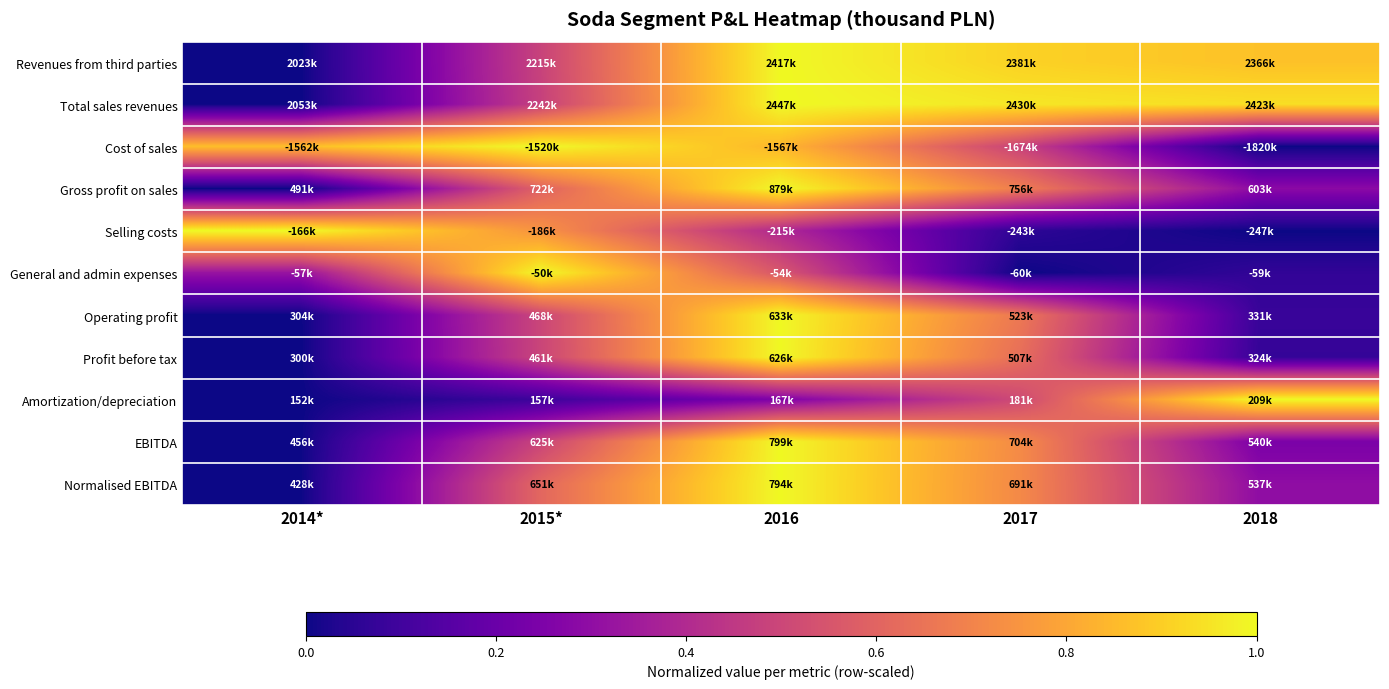

Reading left to right, extract all data points from this chart.

Revenues from third parties: 2014*=0.0	2015*=0.5	2016=1.0	2017=0.9	2018=0.9
Total sales revenues: 2014*=0.0	2015*=0.5	2016=1.0	2017=1.0	2018=0.9
Cost of sales: 2014*=0.9	2015*=1.0	2016=0.8	2017=0.5	2018=0.0
Gross profit on sales: 2014*=0.0	2015*=0.6	2016=1.0	2017=0.7	2018=0.3
Selling costs: 2014*=1.0	2015*=0.7	2016=0.4	2017=0.1	2018=0.0
General and admin expenses: 2014*=0.3	2015*=1.0	2016=0.6	2017=0.0	2018=0.1
Operating profit: 2014*=0.0	2015*=0.5	2016=1.0	2017=0.7	2018=0.1
Profit before tax: 2014*=0.0	2015*=0.5	2016=1.0	2017=0.6	2018=0.1
Amortization/depreciation: 2014*=0.0	2015*=0.1	2016=0.3	2017=0.5	2018=1.0
EBITDA: 2014*=0.0	2015*=0.5	2016=1.0	2017=0.7	2018=0.2
Normalised EBITDA: 2014*=0.0	2015*=0.6	2016=1.0	2017=0.7	2018=0.3